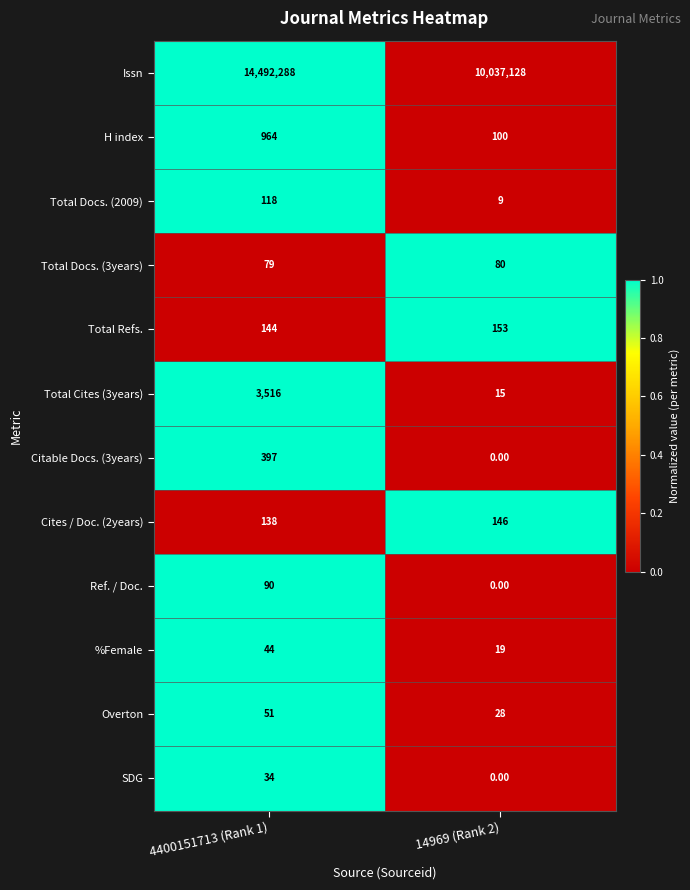

What is the sum of all Overton values?

79